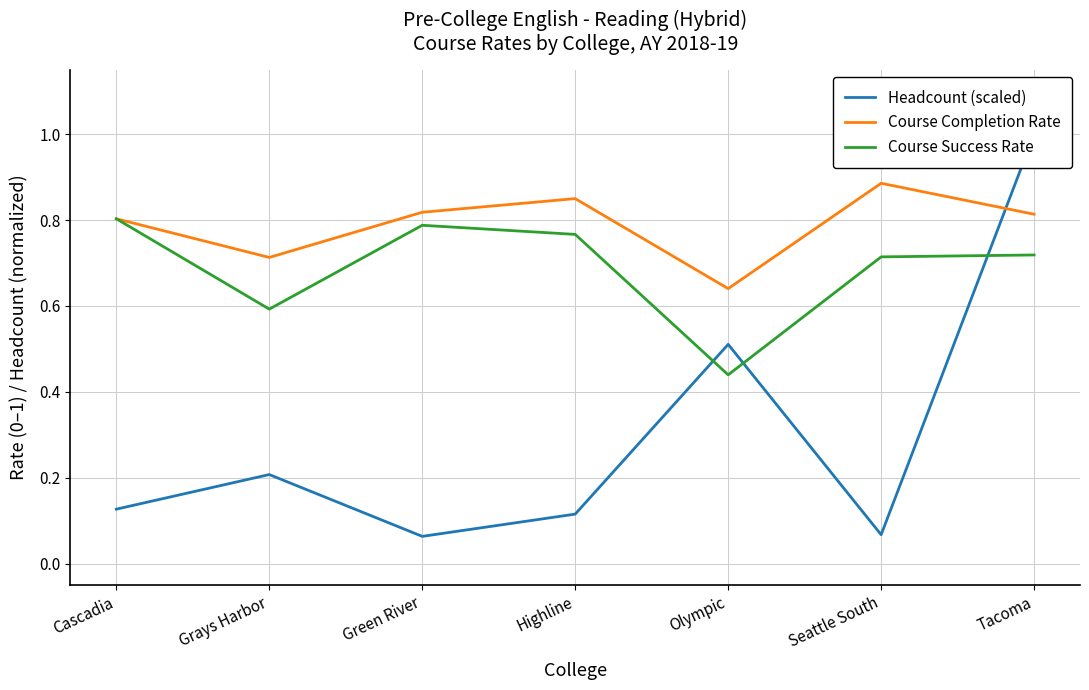

Rank the series by their average value, from highest to lowest.

Course Completion Rate, Course Success Rate, Headcount (scaled)